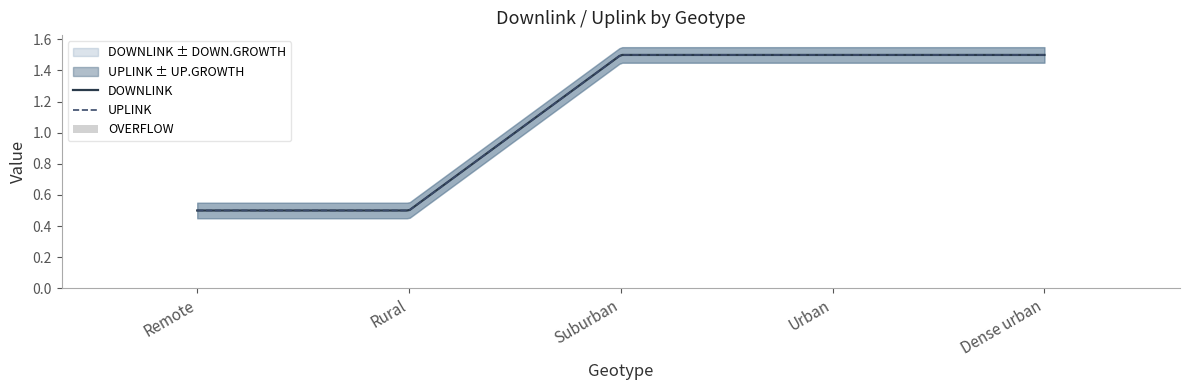

What is the spread (max minus min) of values at Urban?

1.5